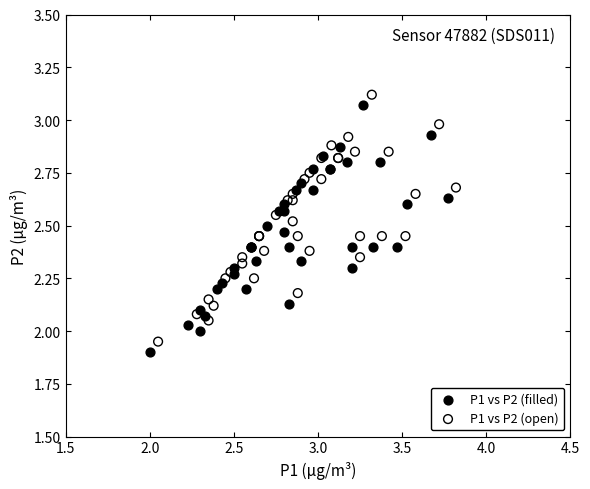

What are all the series names shown in the legend?

P1 vs P2 (filled), P1 vs P2 (open)